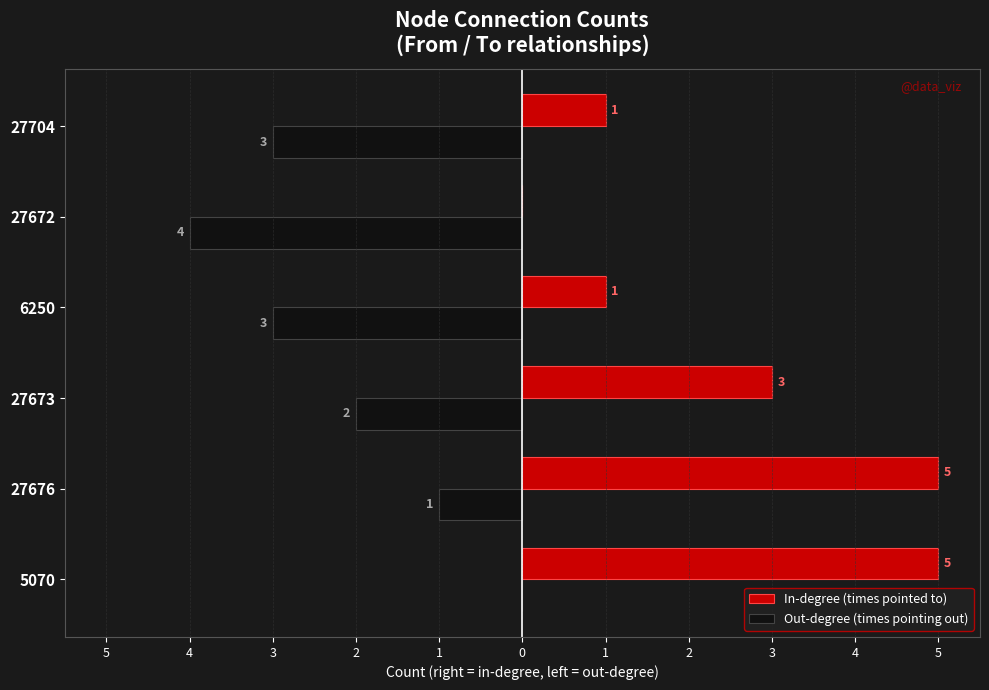

Which series has the largest total across all categories?

In-degree (times pointed to)